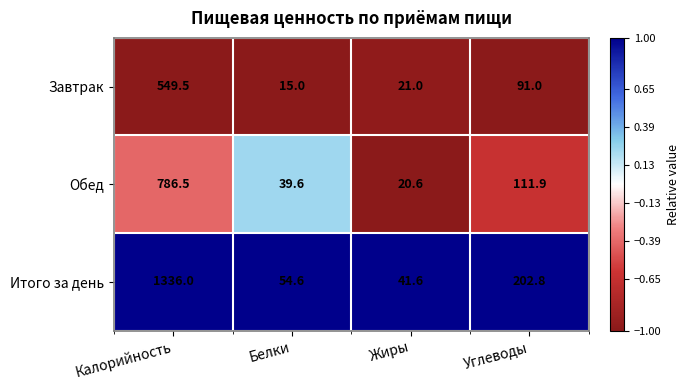

At which category is the sum across all series the highest?

Калорийность